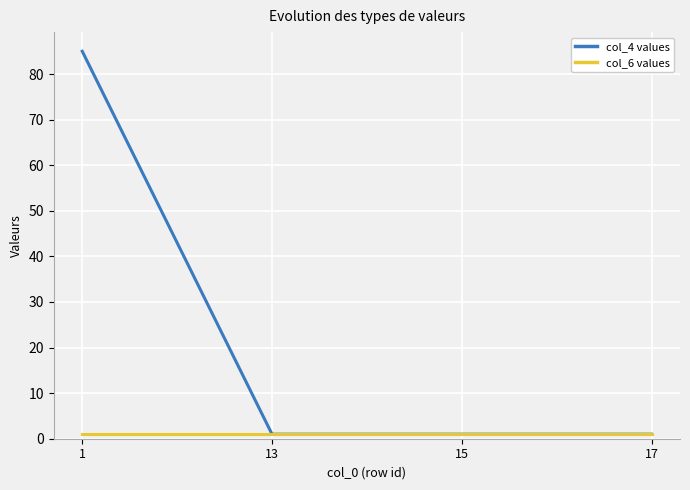

True or false: col_4 values has more than 1 interior local peaks.

False